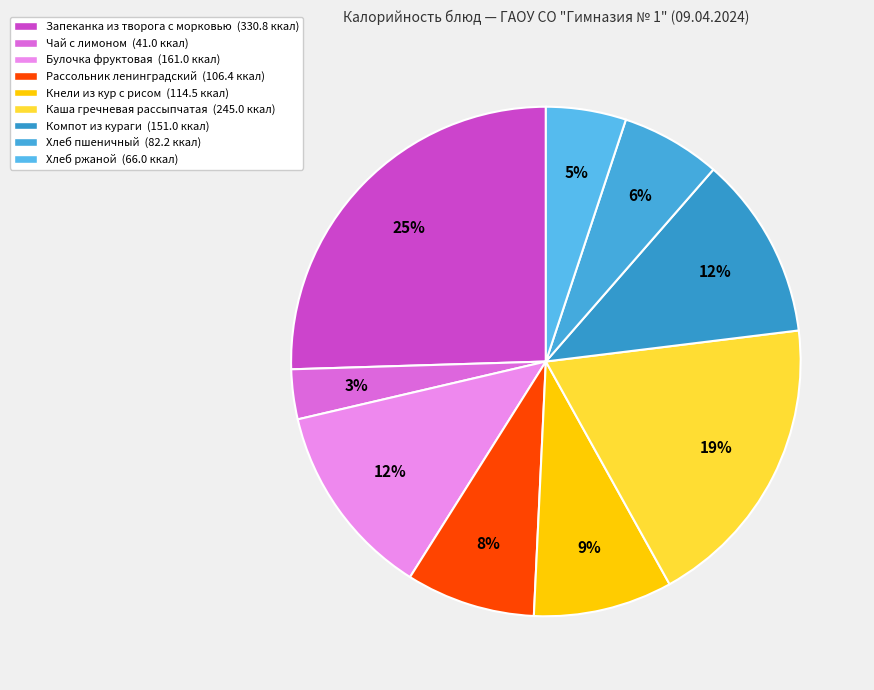

Which category has the biggest portion of the pie?

Запеканка из творога с морковью